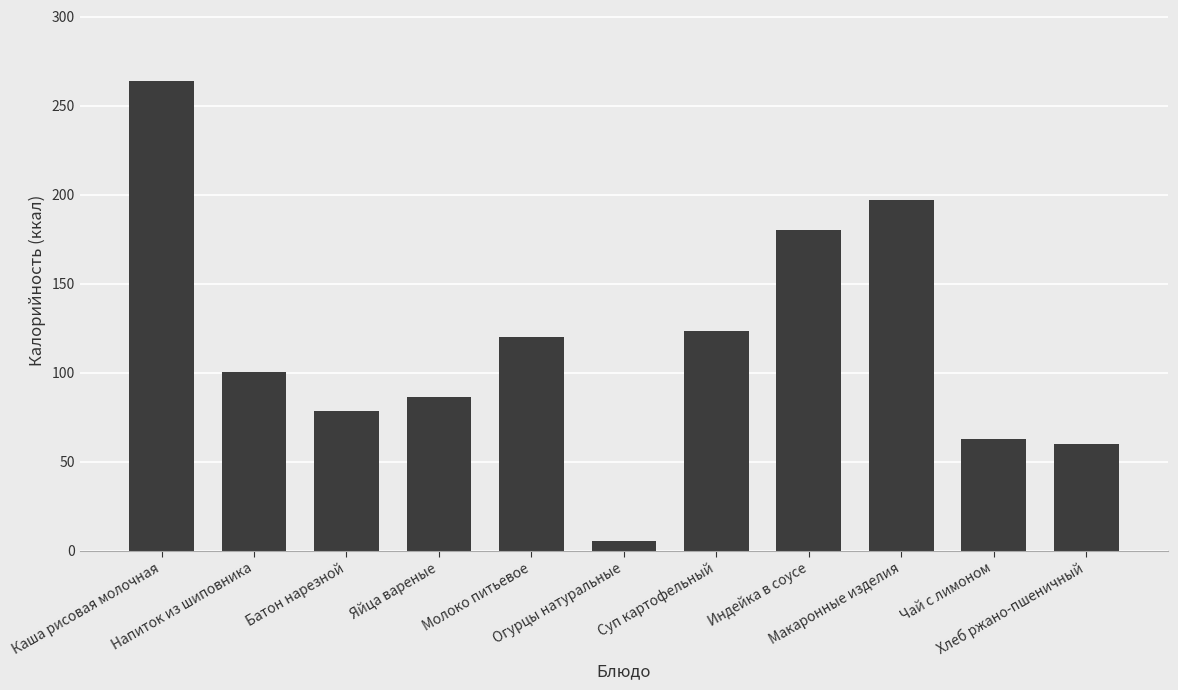

Where is the data nearest to the value 134?

Суп картофельный